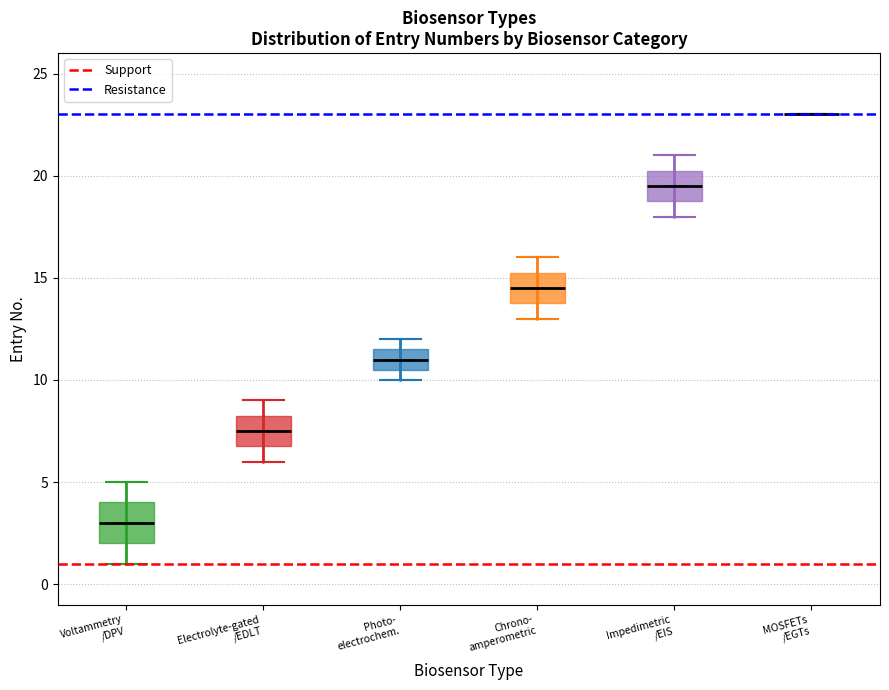

Reading left to right, read every box against the y-axis: the position of its median line, the range the box covers, and the ends of its whiskers. The values are not printed on the chart, so give them approximately, as read against the axis.

Voltammetry /DPV: median 3.0, box 2.0 to 4.0, whiskers 1.0 to 5.0
Electrolyte-gated /EDLT: median 7.5, box 7.0 to 8.5, whiskers 6.0 to 9.0
Photo- electrochem.: median 11.0, box 10.5 to 11.5, whiskers 10.0 to 12.0
Chrono- amperometric: median 14.5, box 14.0 to 15.5, whiskers 13.0 to 16.0
Impedimetric /EIS: median 19.5, box 19.0 to 20.5, whiskers 18.0 to 21.0
MOSFETs /EGTs: box collapsed to a line at 23.0, whiskers 23.0 to 23.0